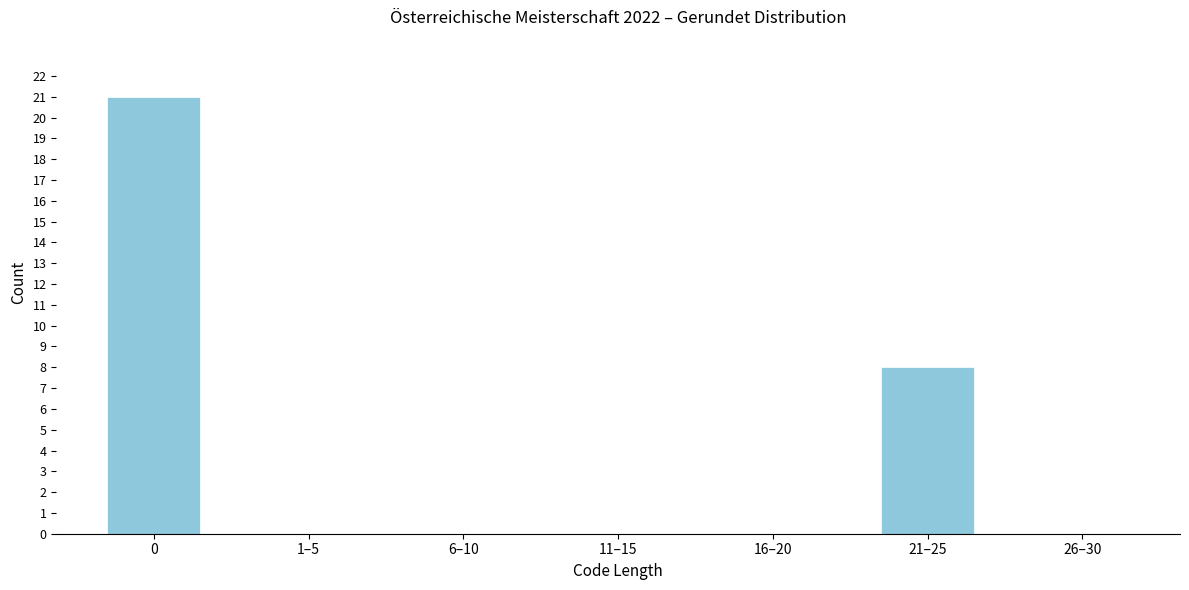

Reading left to right, extract all data points from this chart.

0=21	1–5=0	6–10=0	11–15=0	16–20=0	21–25=8	26–30=0